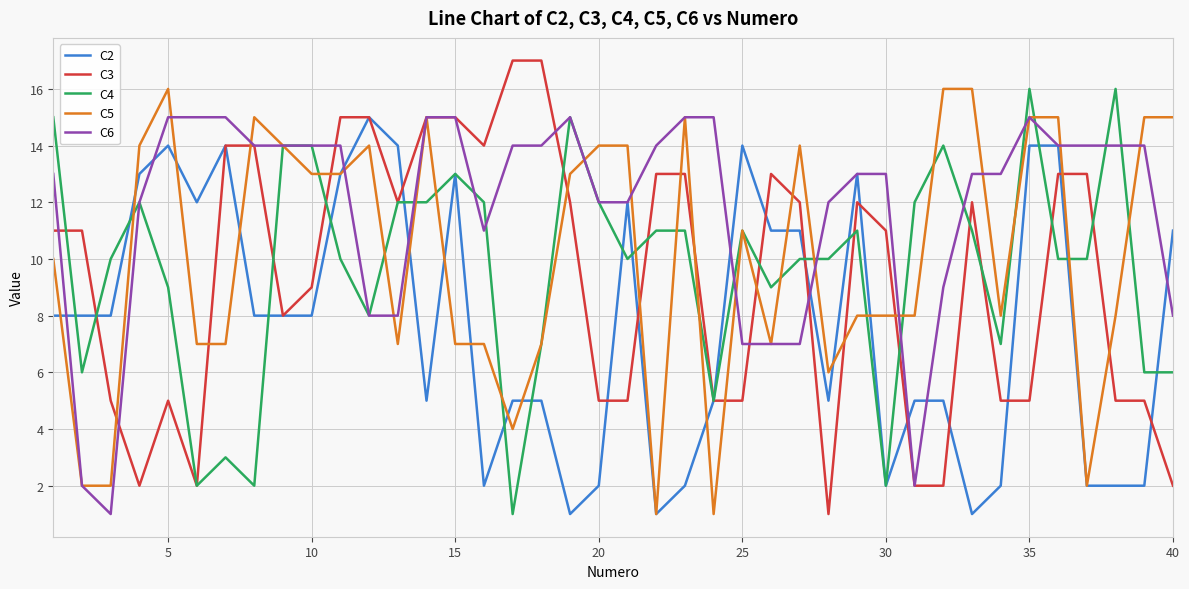

Which series has the largest total across all categories?

C6